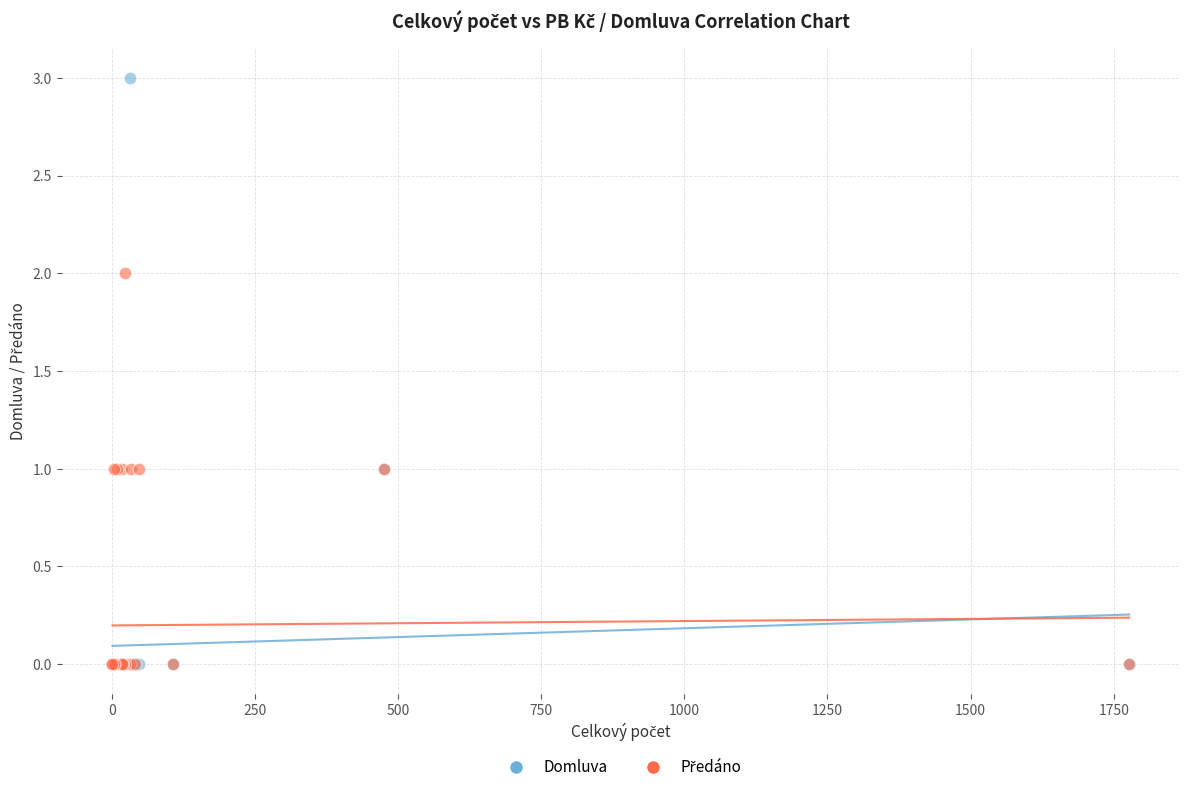

Which series reaches the maximum Y coordinate?

Domluva